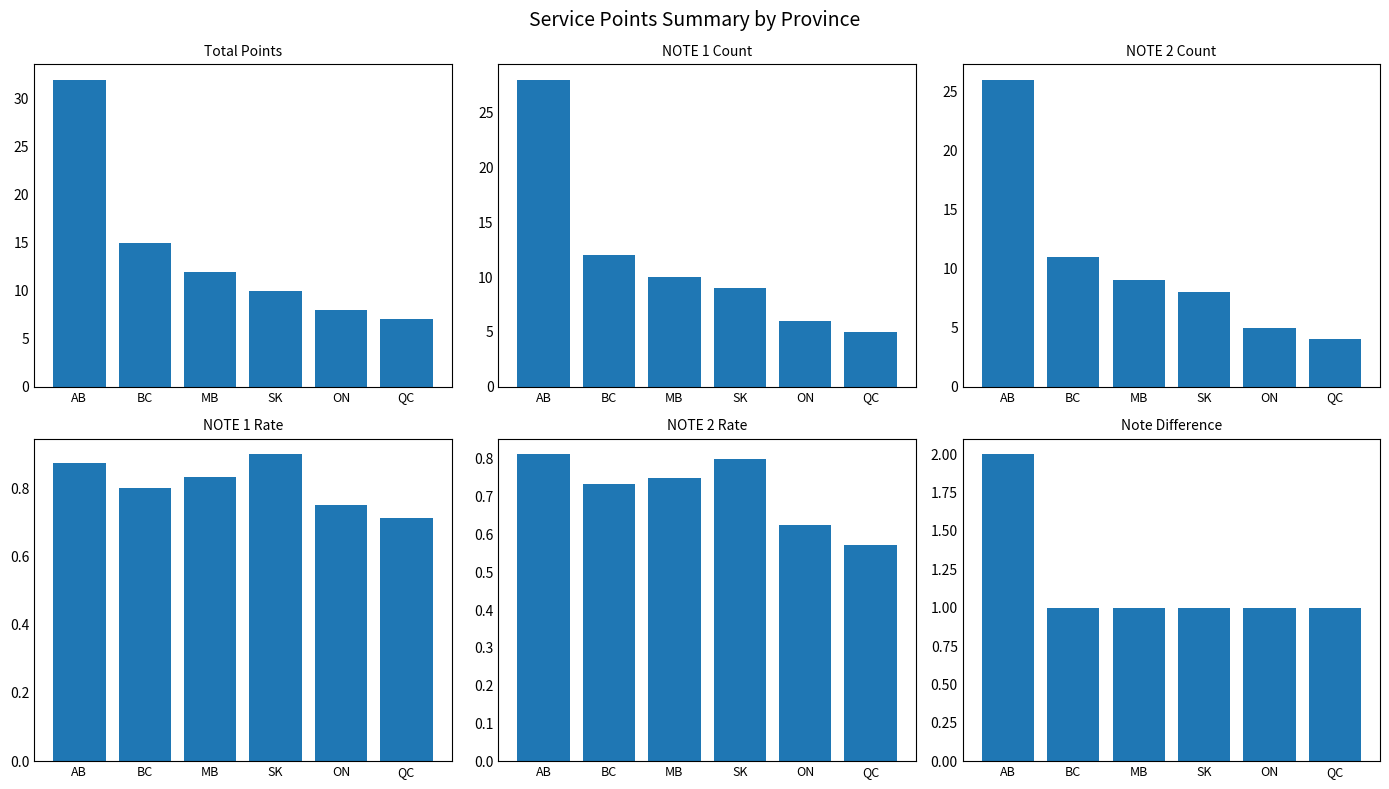

What are all the series names shown in the legend?

Total Points, NOTE 1 Count, NOTE 2 Count, NOTE 1 Rate, NOTE 2 Rate, Note Difference